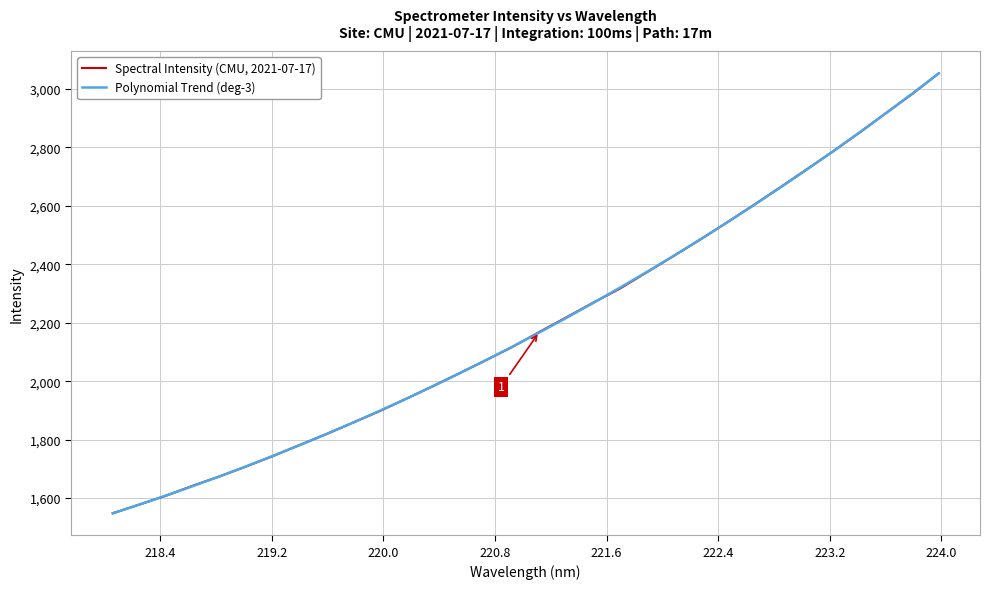

How many values in the Polynomial Trend (deg-3) series exceed 2166?

16